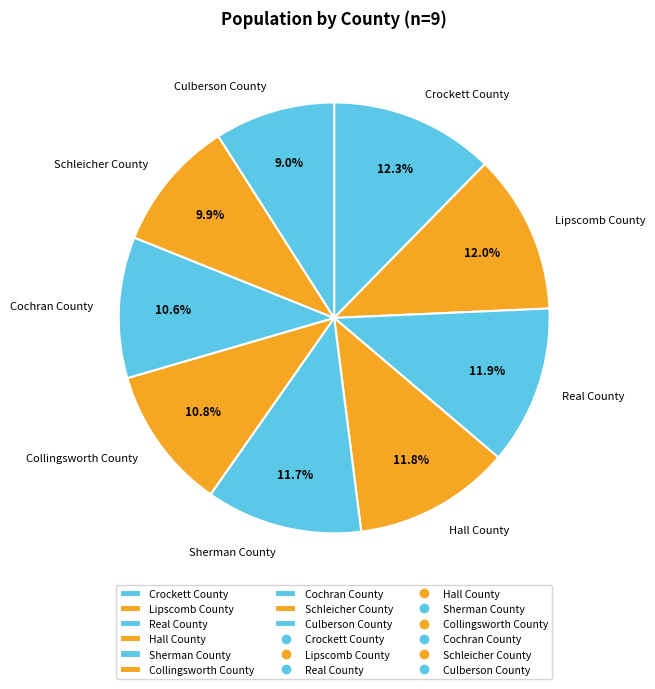

Count the number of slices in the pie.

9